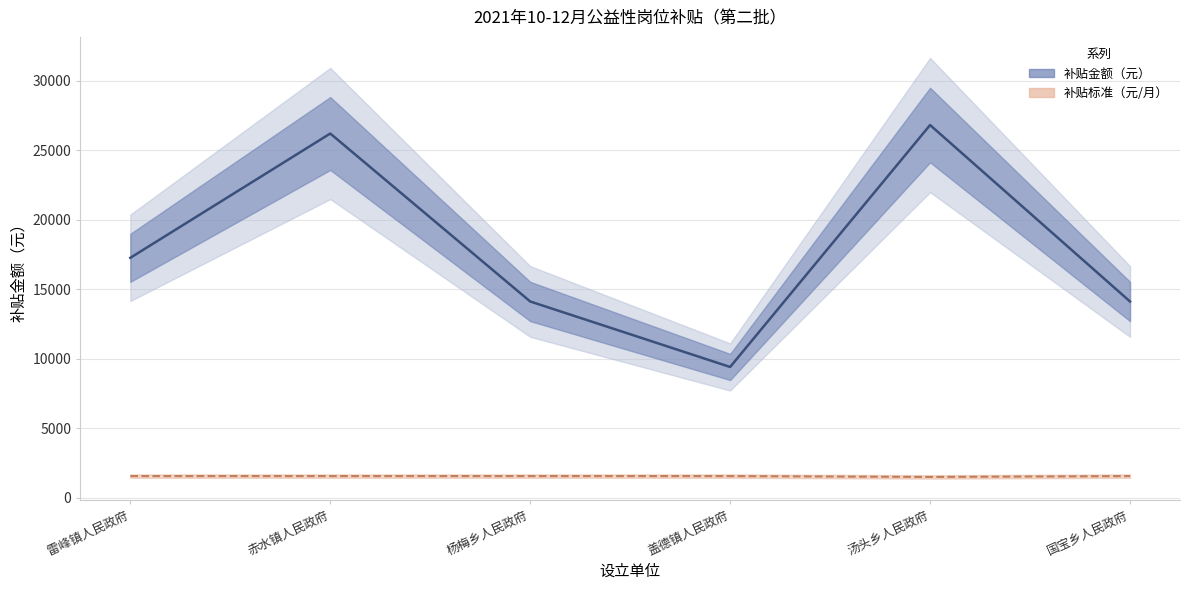

Where is the first local minimum for 补贴标准（元/月）?

汤头乡人民政府